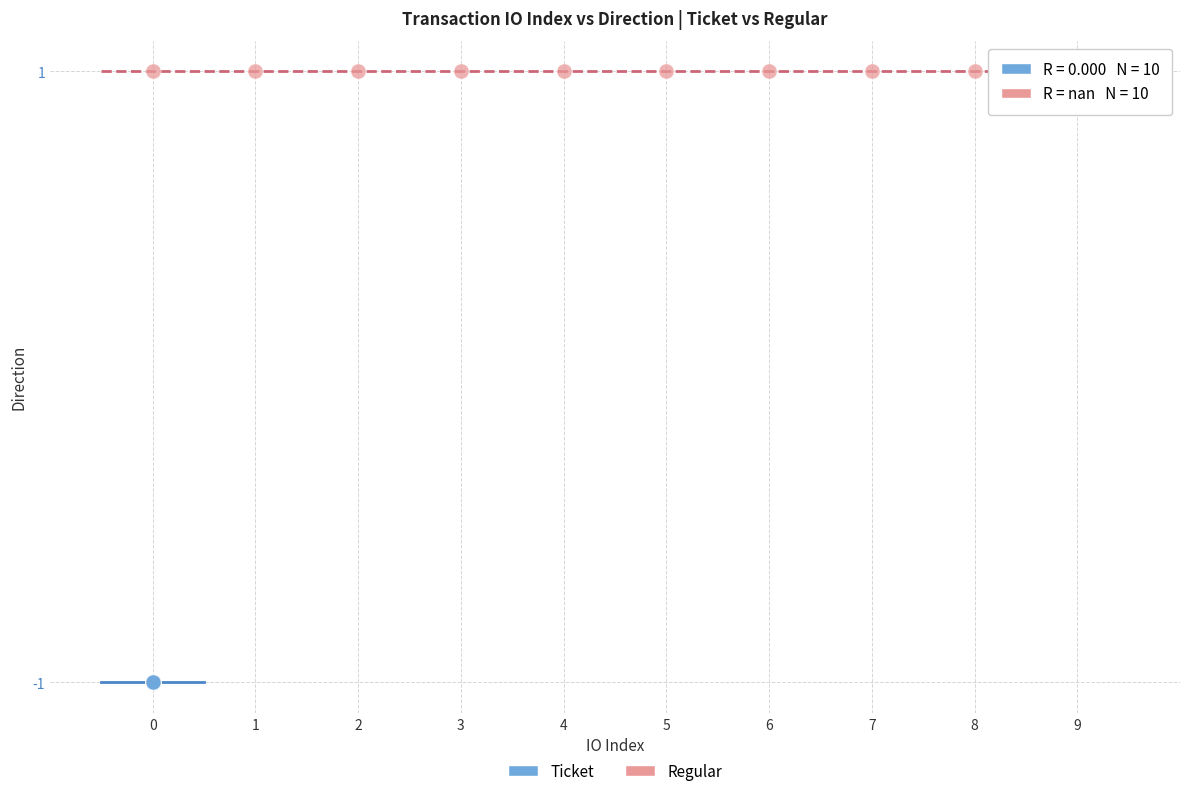

Which series contains the highest Y value?

Regular